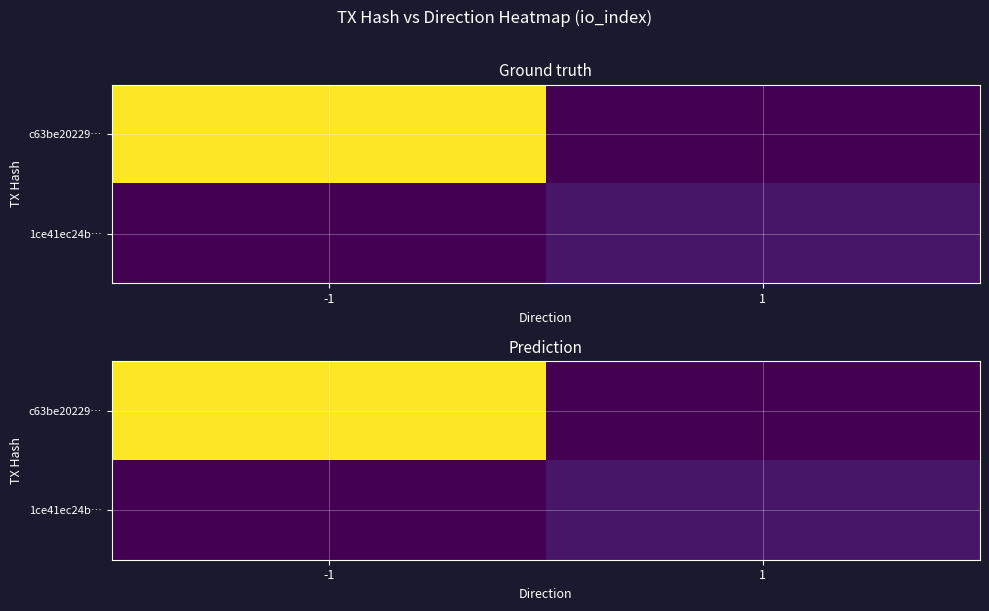

True or false: c63be20229… has a value of 38 at 1.

False